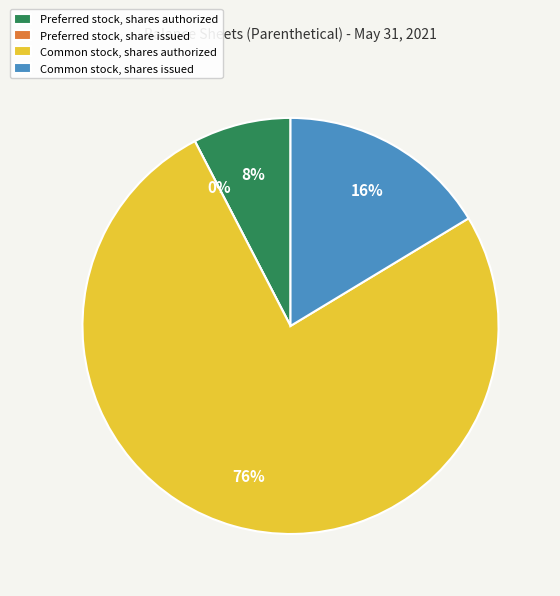

What is the total percentage of Preferred stock, shares authorized and Common stock, shares issued?

24.0%